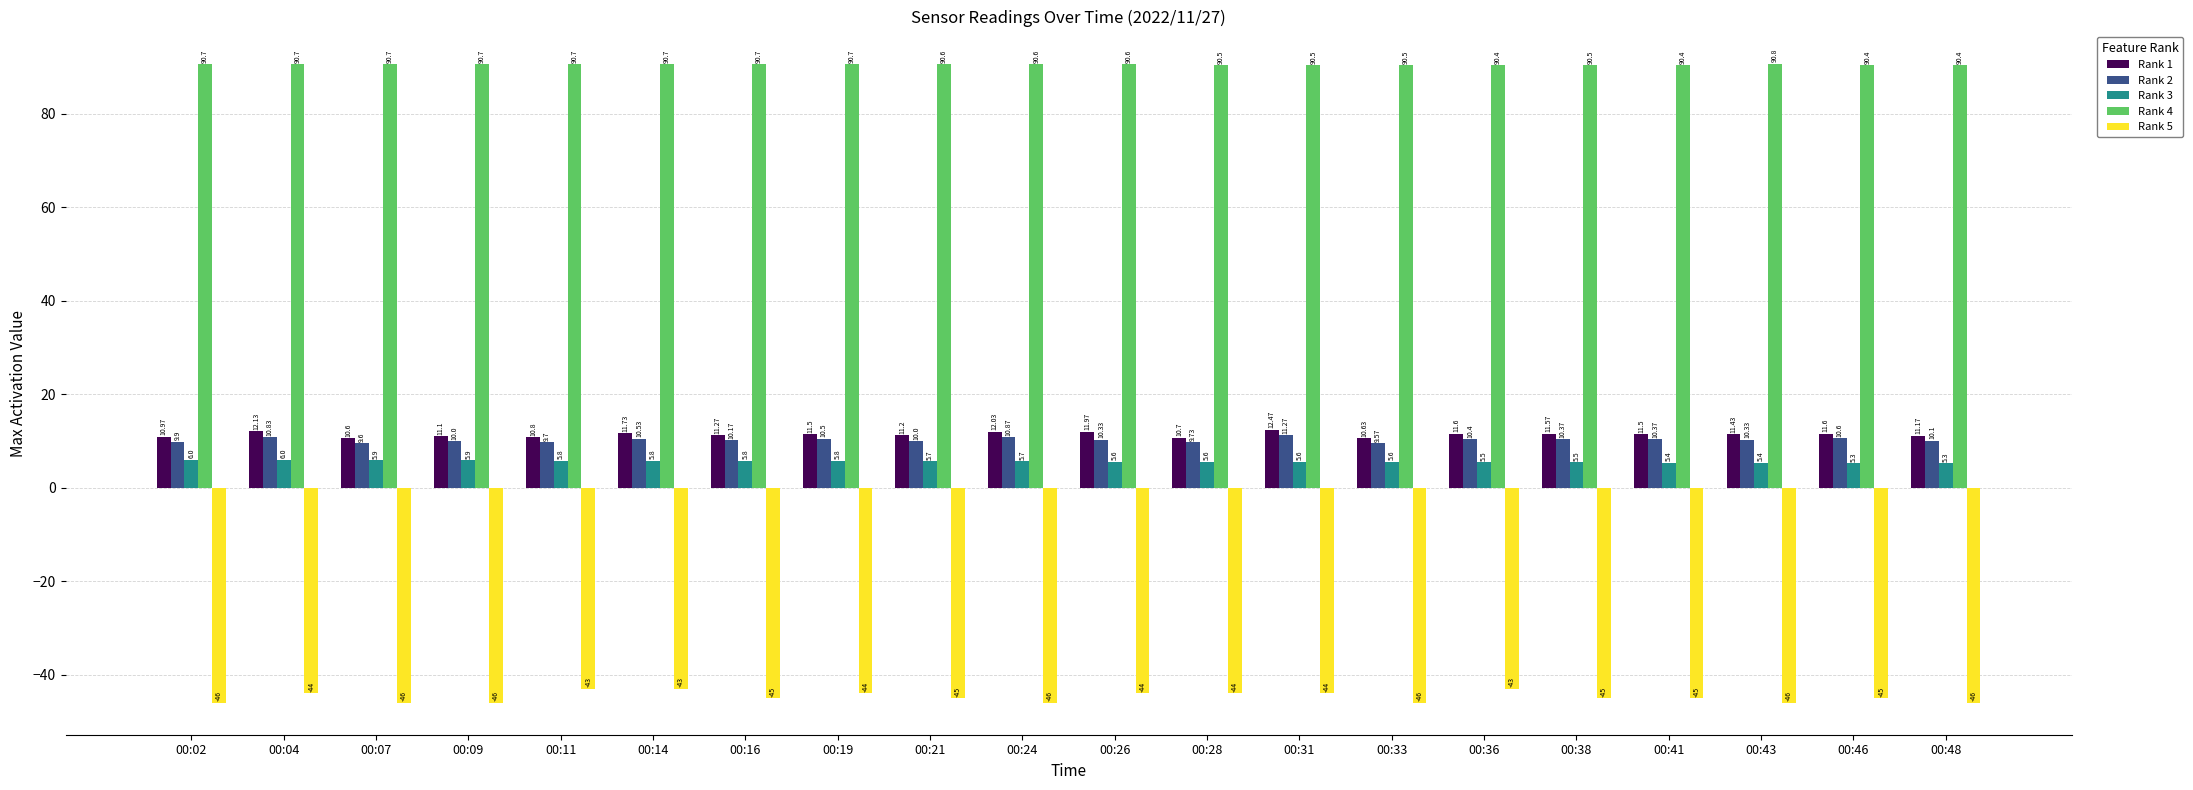

What is the difference between the highest and lowest values at 00:26?

134.6